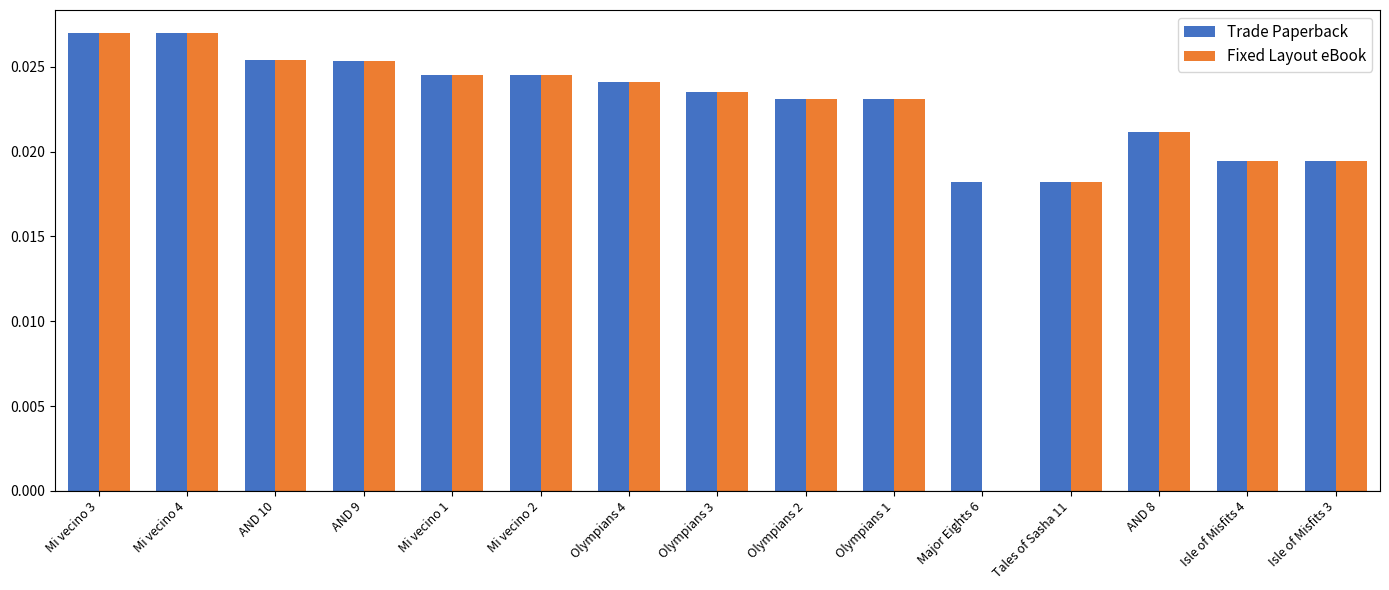

Which series changed the most between Mi vecino 1 and Major Eights 6?

Fixed Layout eBook